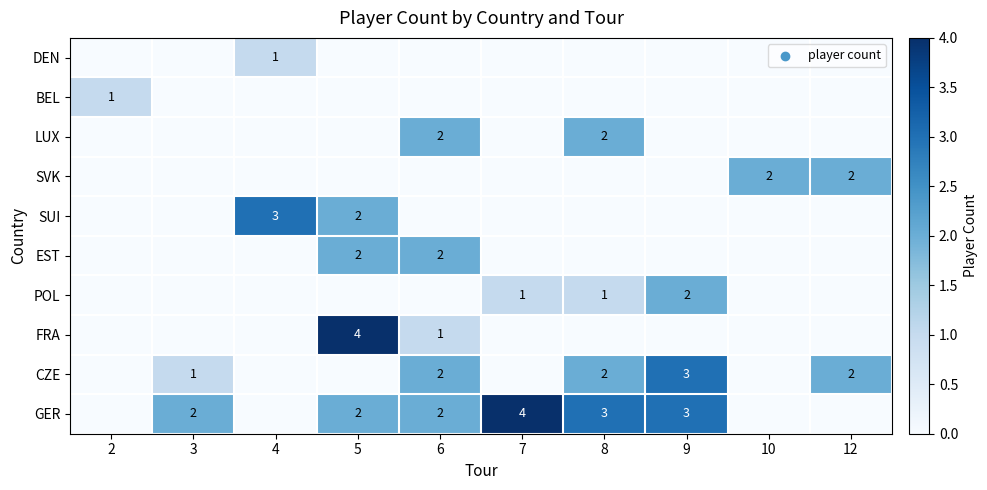

The DEN series shows 1 at 4. True or false?

True